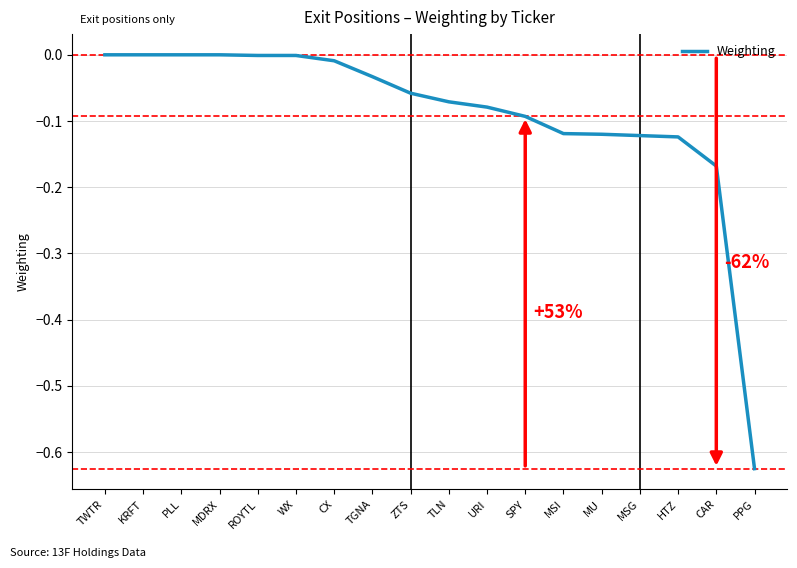

Which has a higher value, CAR or MSG?

MSG